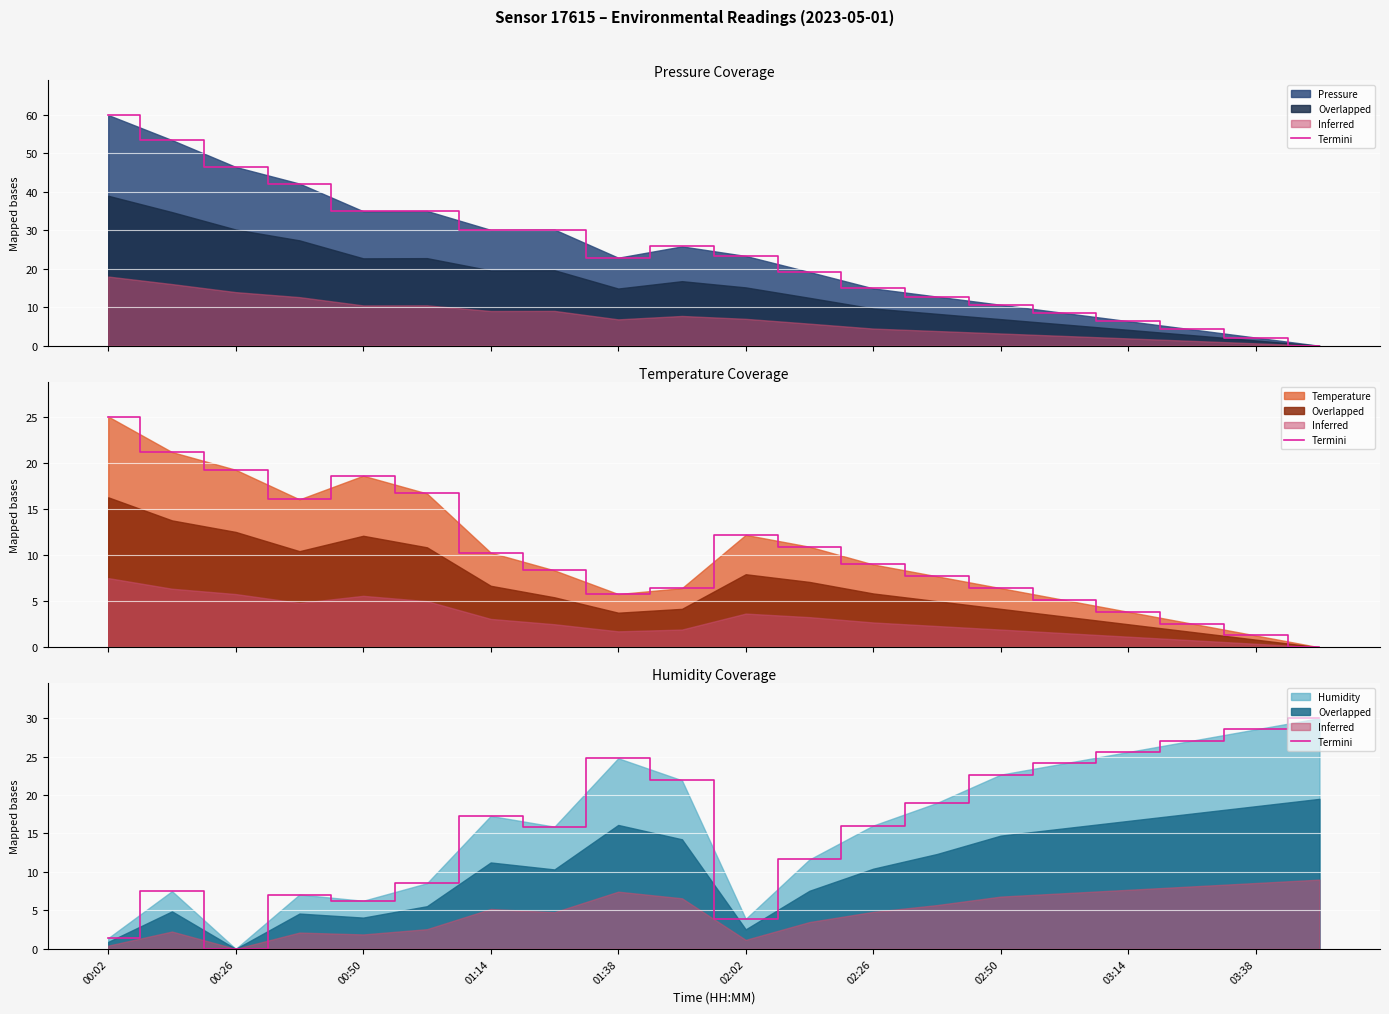

What is the difference between the maximum and minimum values?

30.0